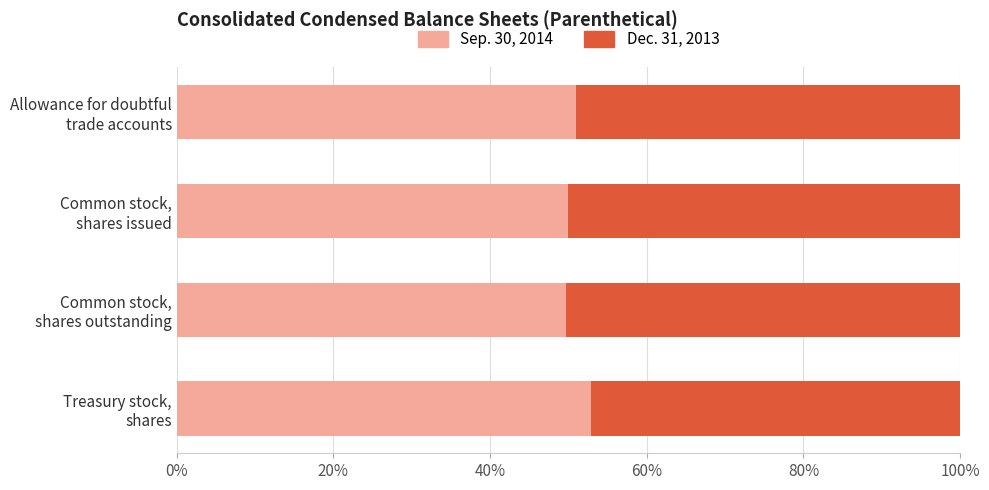

What are all the series names shown in the legend?

Sep. 30, 2014, Dec. 31, 2013